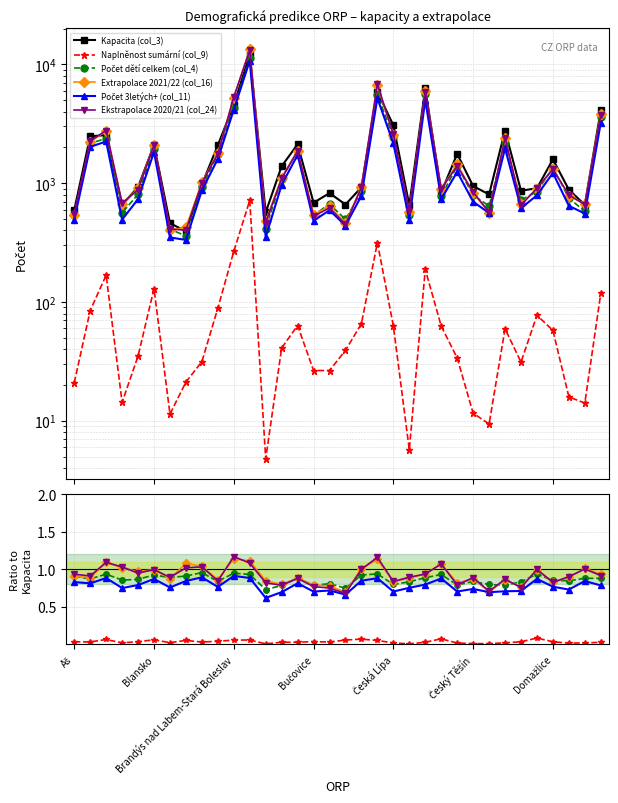

At how many categories does at least one series exceed 8561?

1